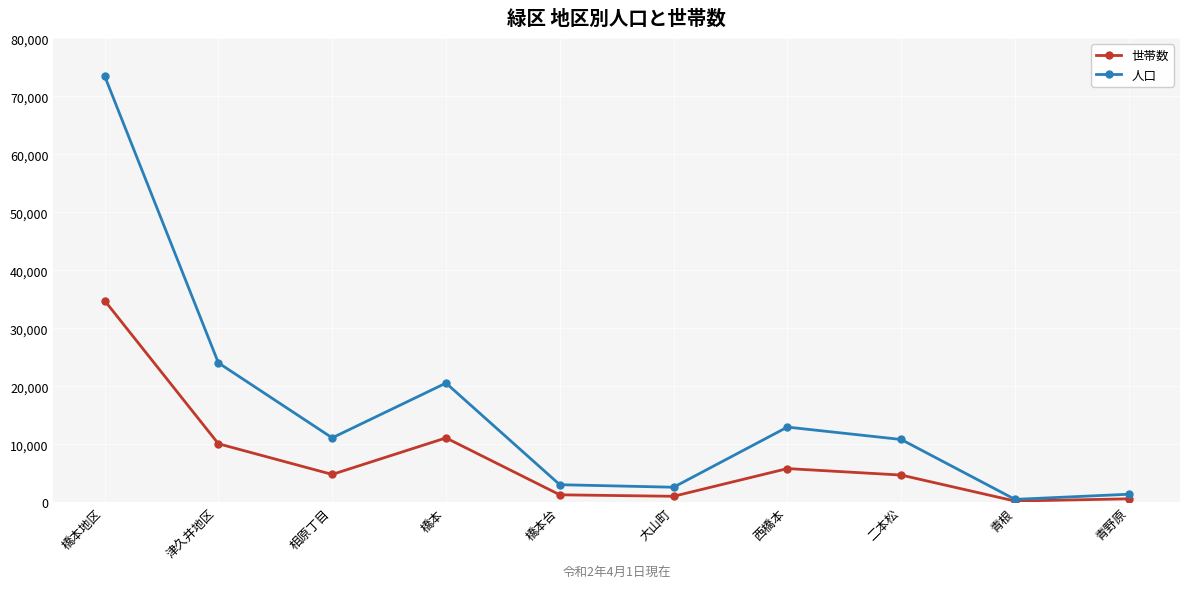

How many distinct data groups are displayed?

2